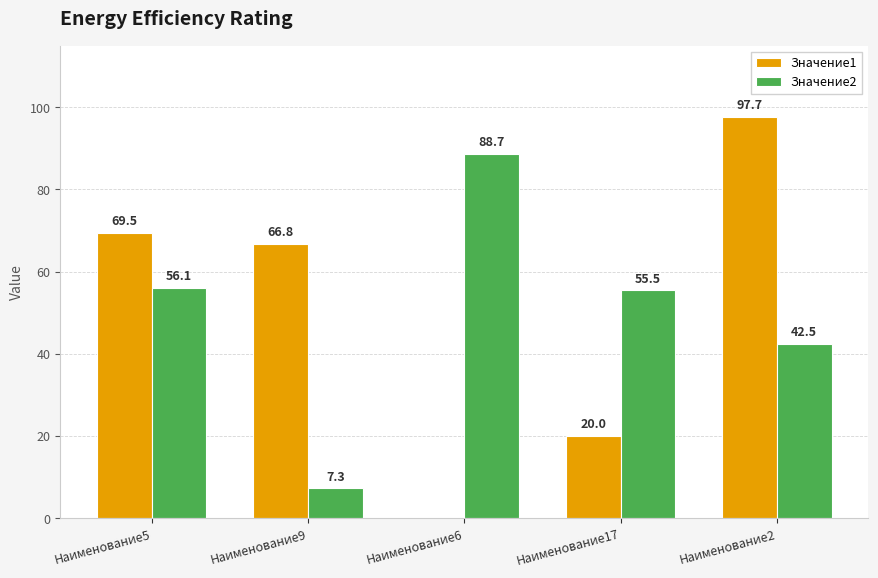

What is the sum of the Значение2 values at Наименование5 and Наименование17?

111.6